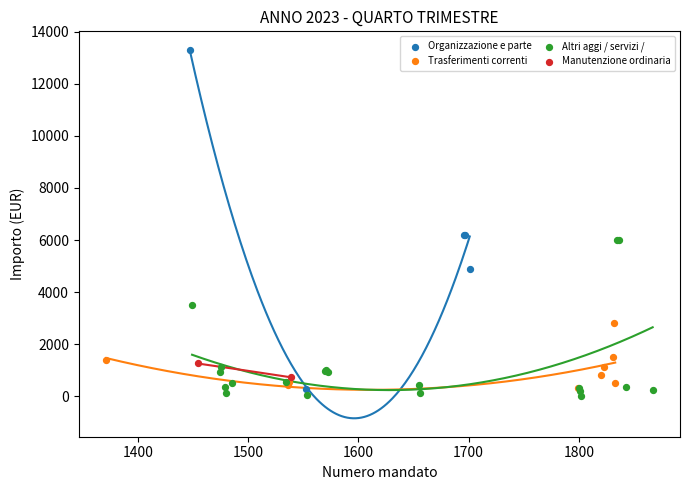

Which series contains the highest Y value?

Organizzazione e parte